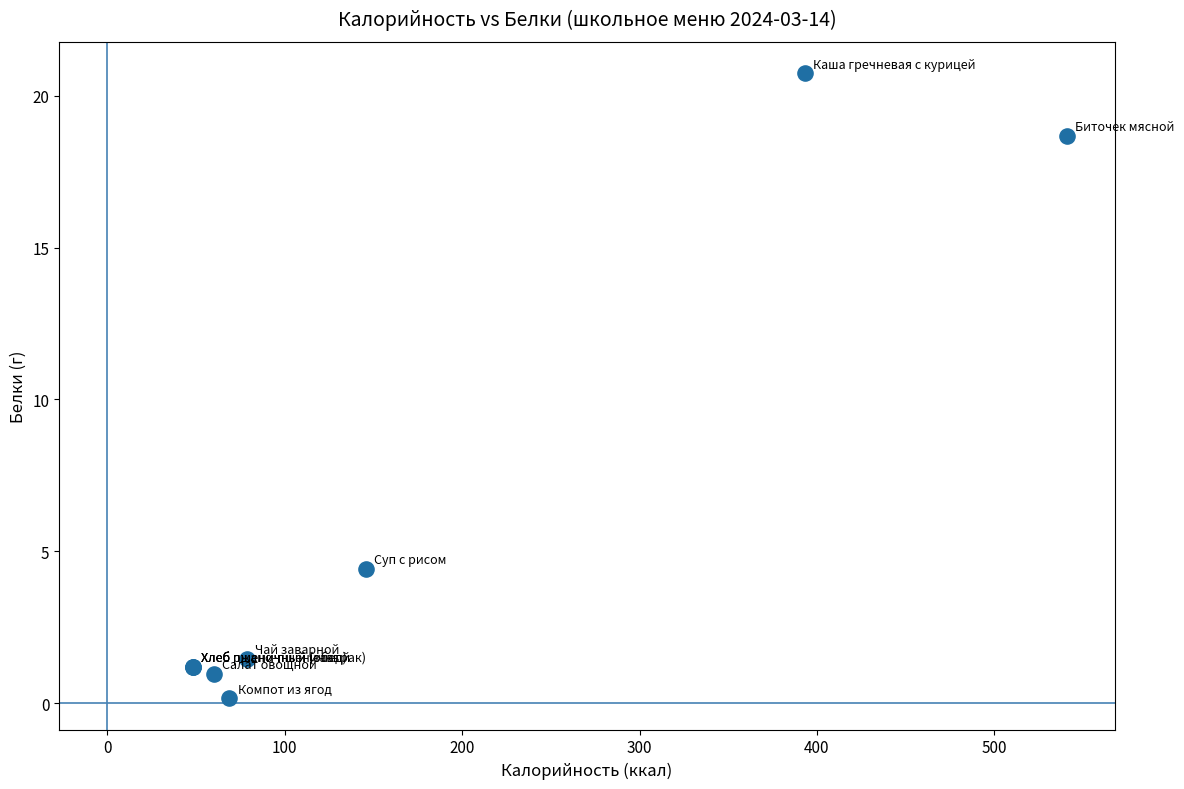

What Y value in the scatter plot is closest to 10?

4.4